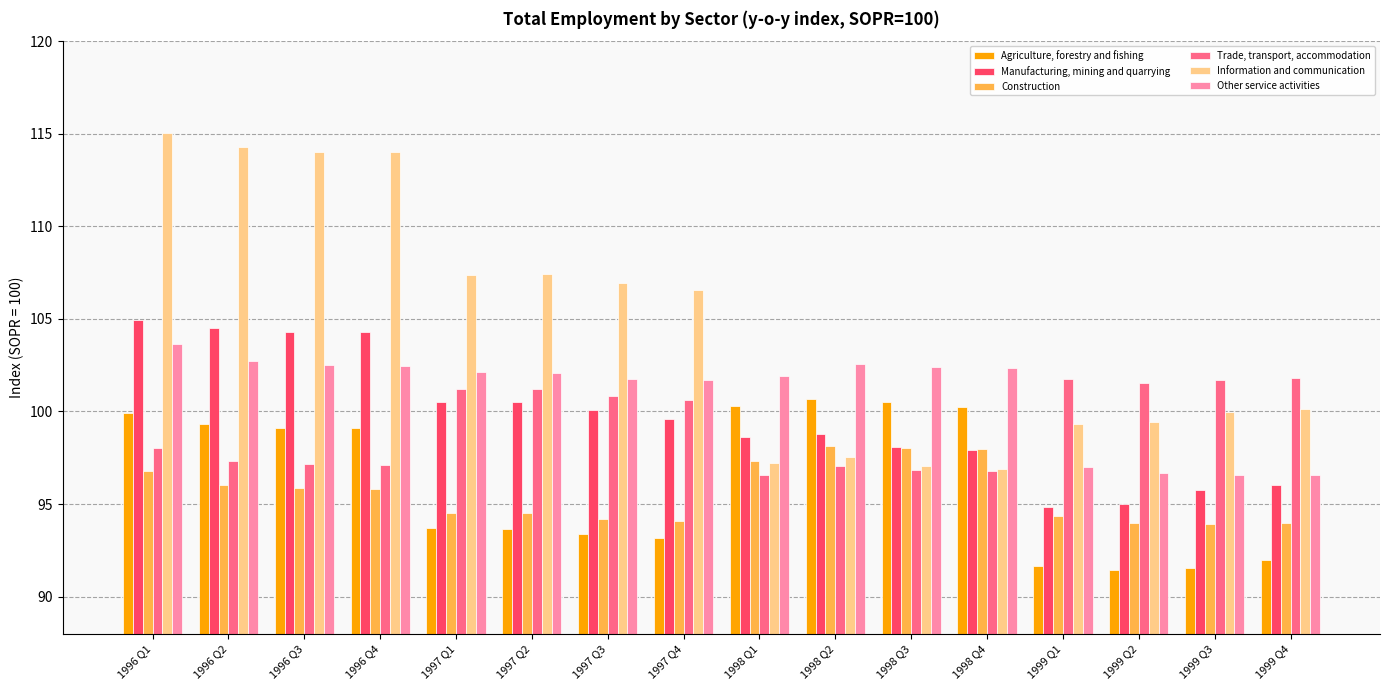

What is the label of the 14th bar from the right?

1996 Q3